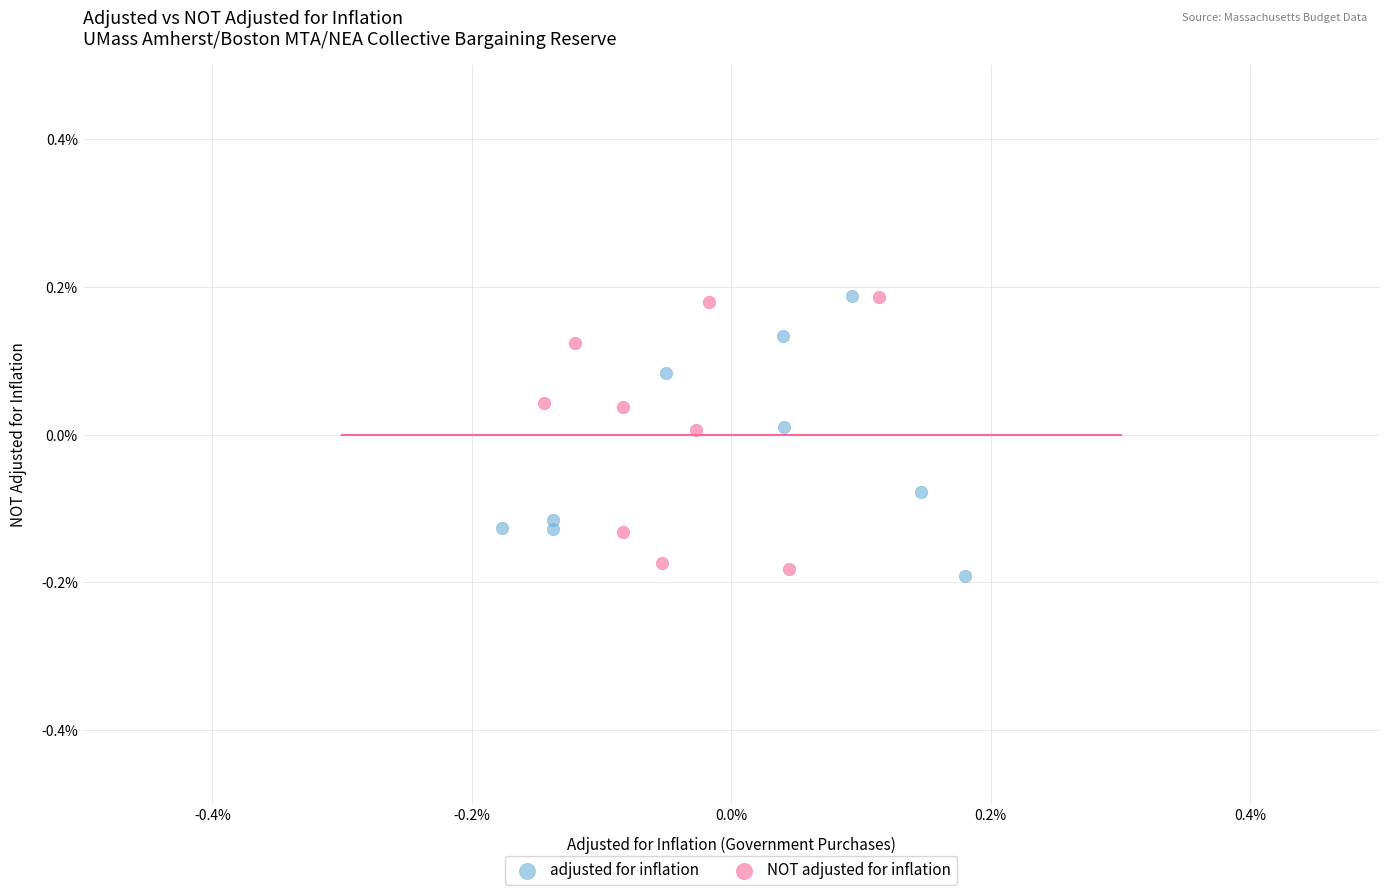

Which series contains the lowest Y value?

adjusted for inflation